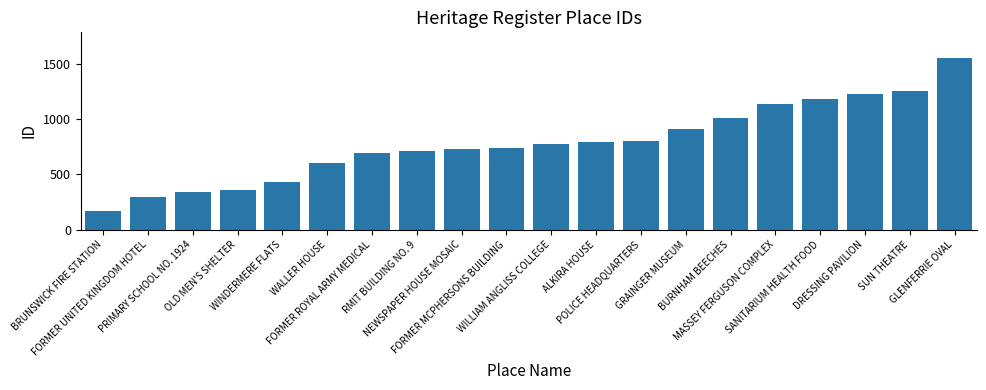

What is the difference between the maximum and second lowest values?

1253